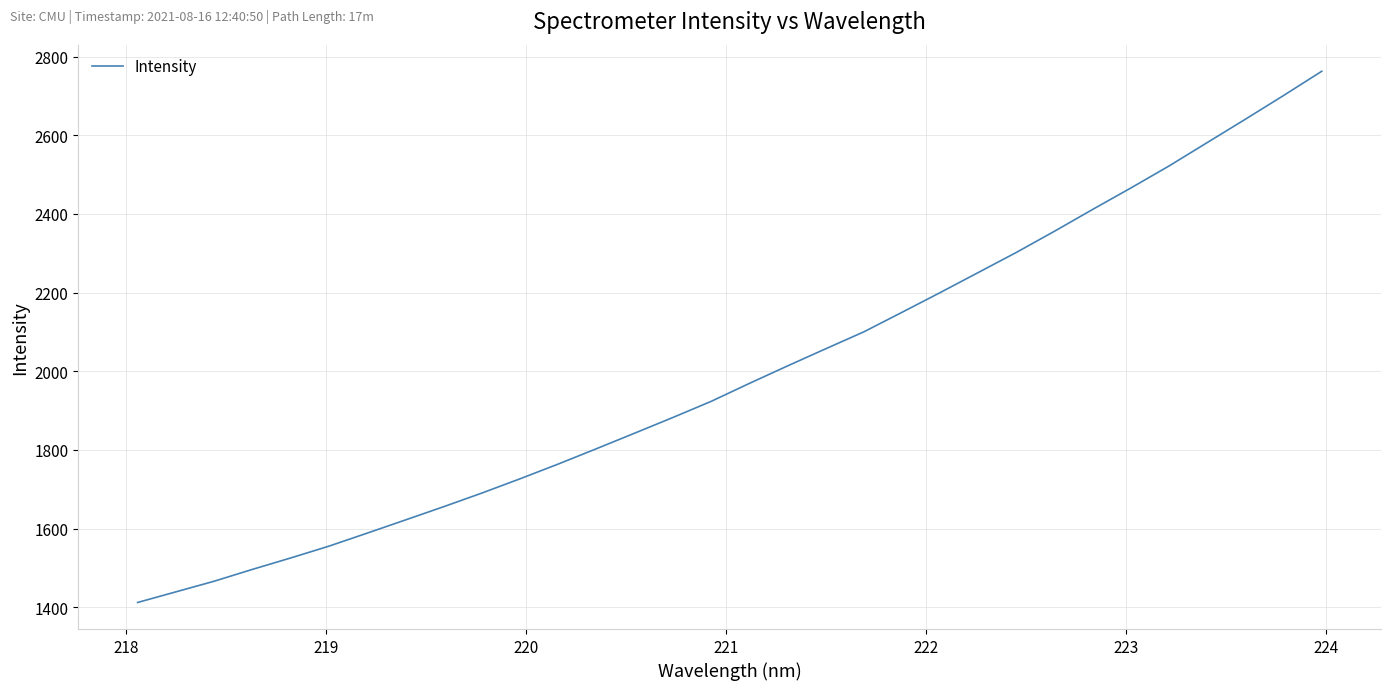

What is the greatest value displayed?

2763.1